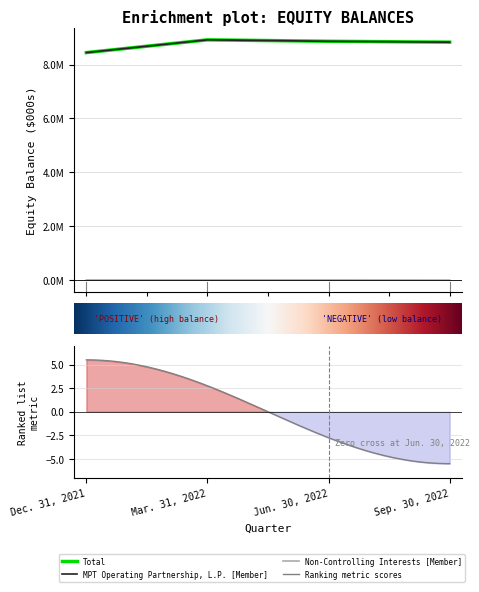

True or false: Non-Controlling Interests [Member] and Total cross at least once.

False